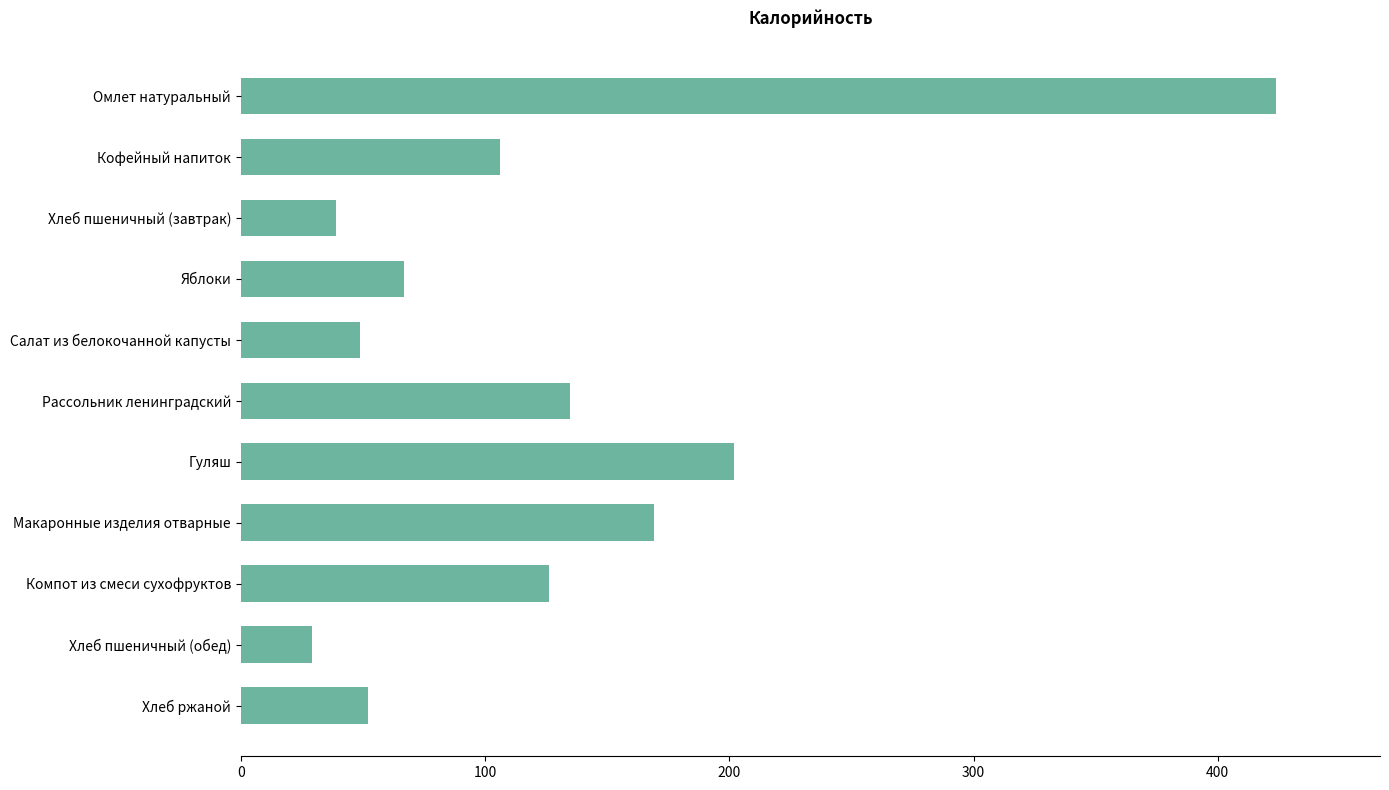

How many categories are shown in the chart?

11